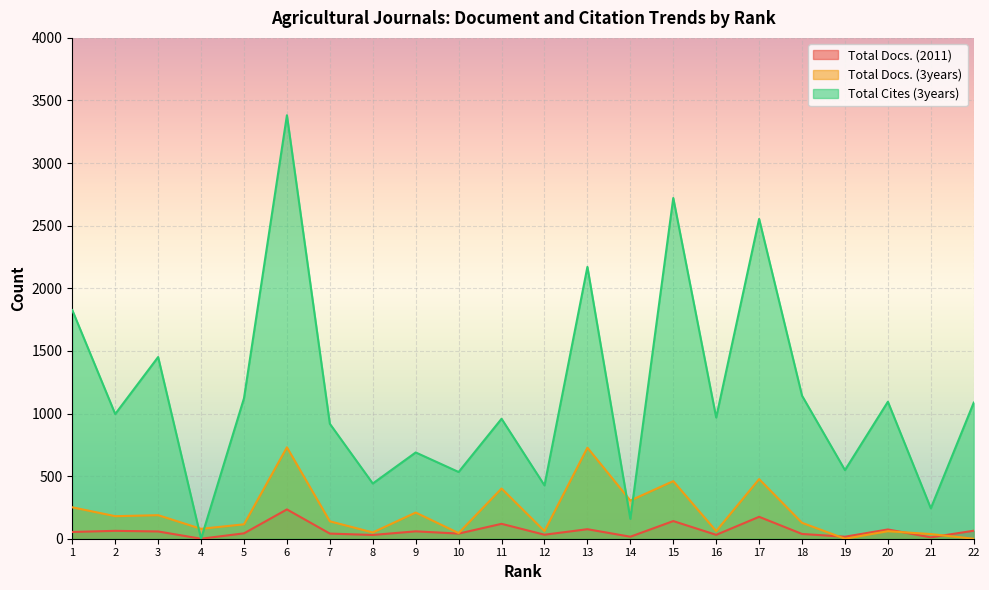

What is the greatest value displayed?

3382